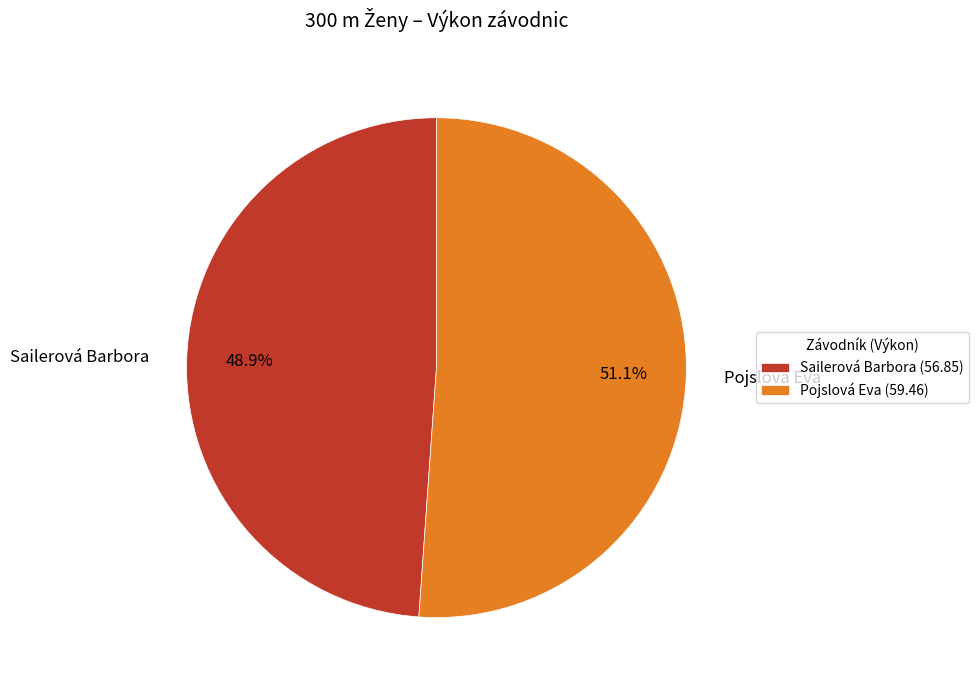

How many segments does this pie chart have?

2